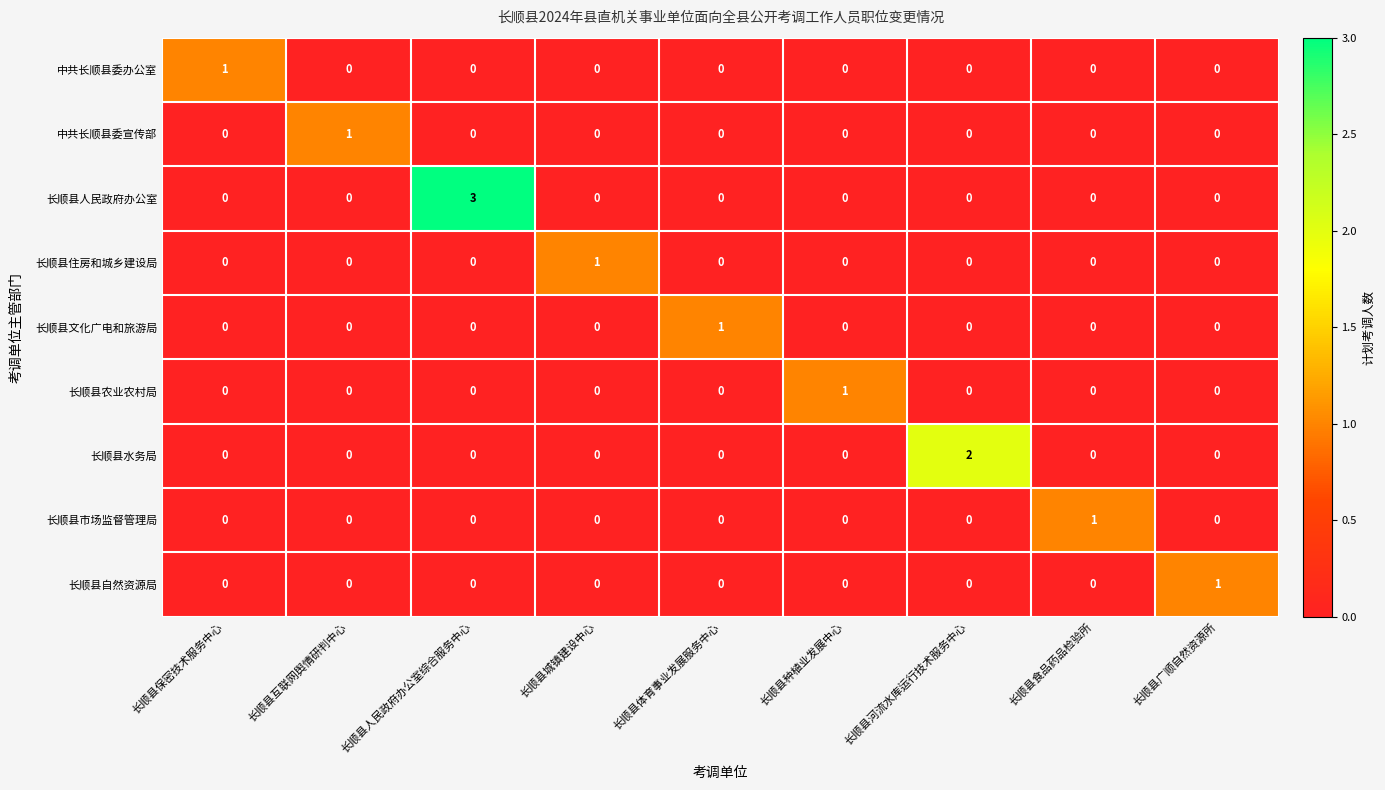

Which series changed the most between 长顺县人民政府办公室综合服务中心 and 长顺县食品药品检验所?

长顺县人民政府办公室